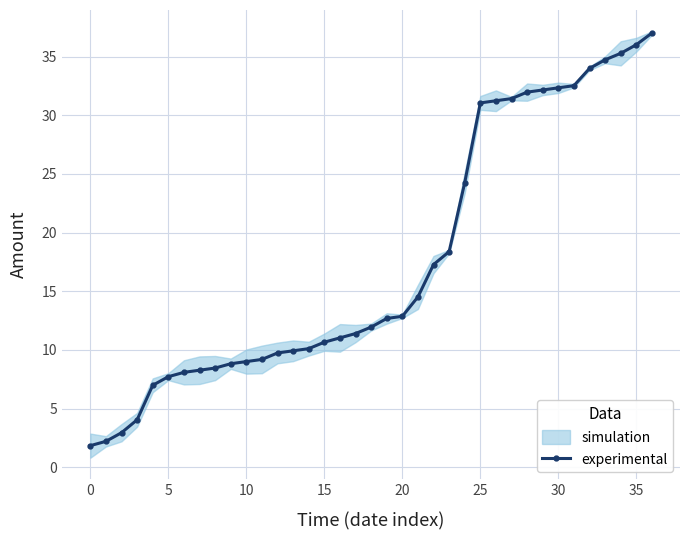

What is the label of the 23rd point from the left?

22